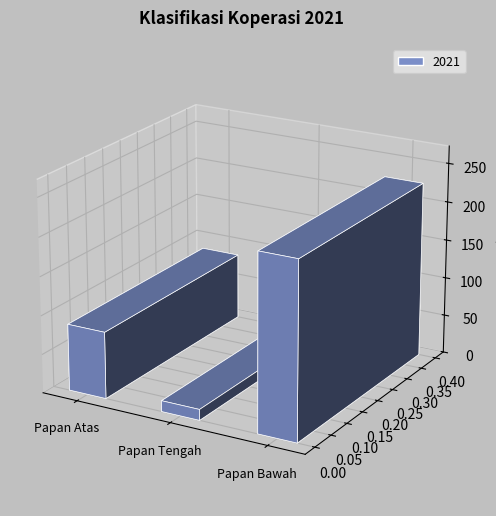

Between Koperasi Papan Bawah
(Vol. Ush < 500Jt) and Koperasi Papan Tengah
(Vol. Ush > 500 Jt s.d 1M), which is larger?

Koperasi Papan Bawah
(Vol. Ush < 500Jt)